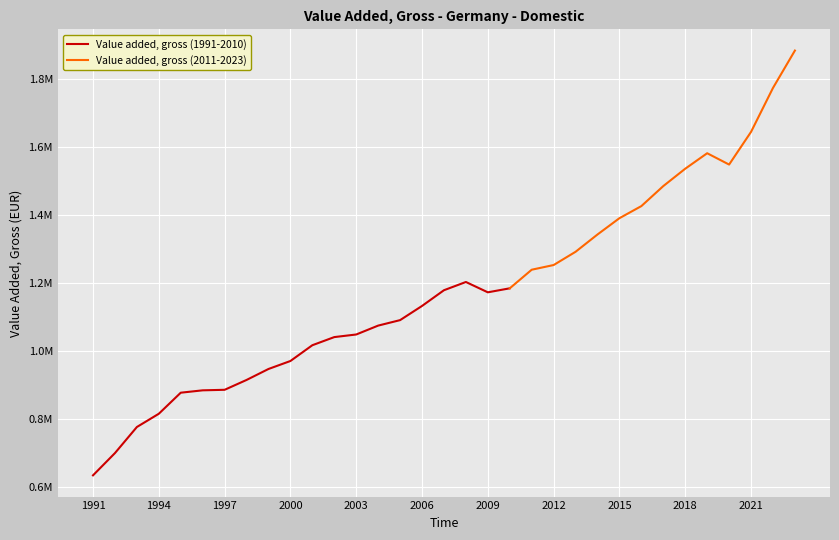

True or false: the data shows 1757403.1 at 2005.

False